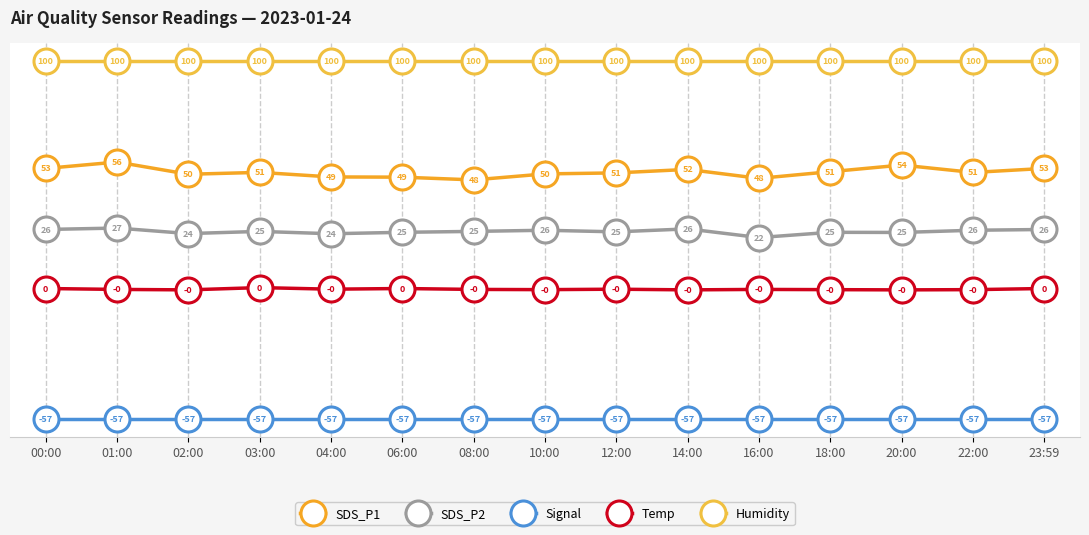

True or false: SDS_P1 has a value of 52.7 at 00:00.

True